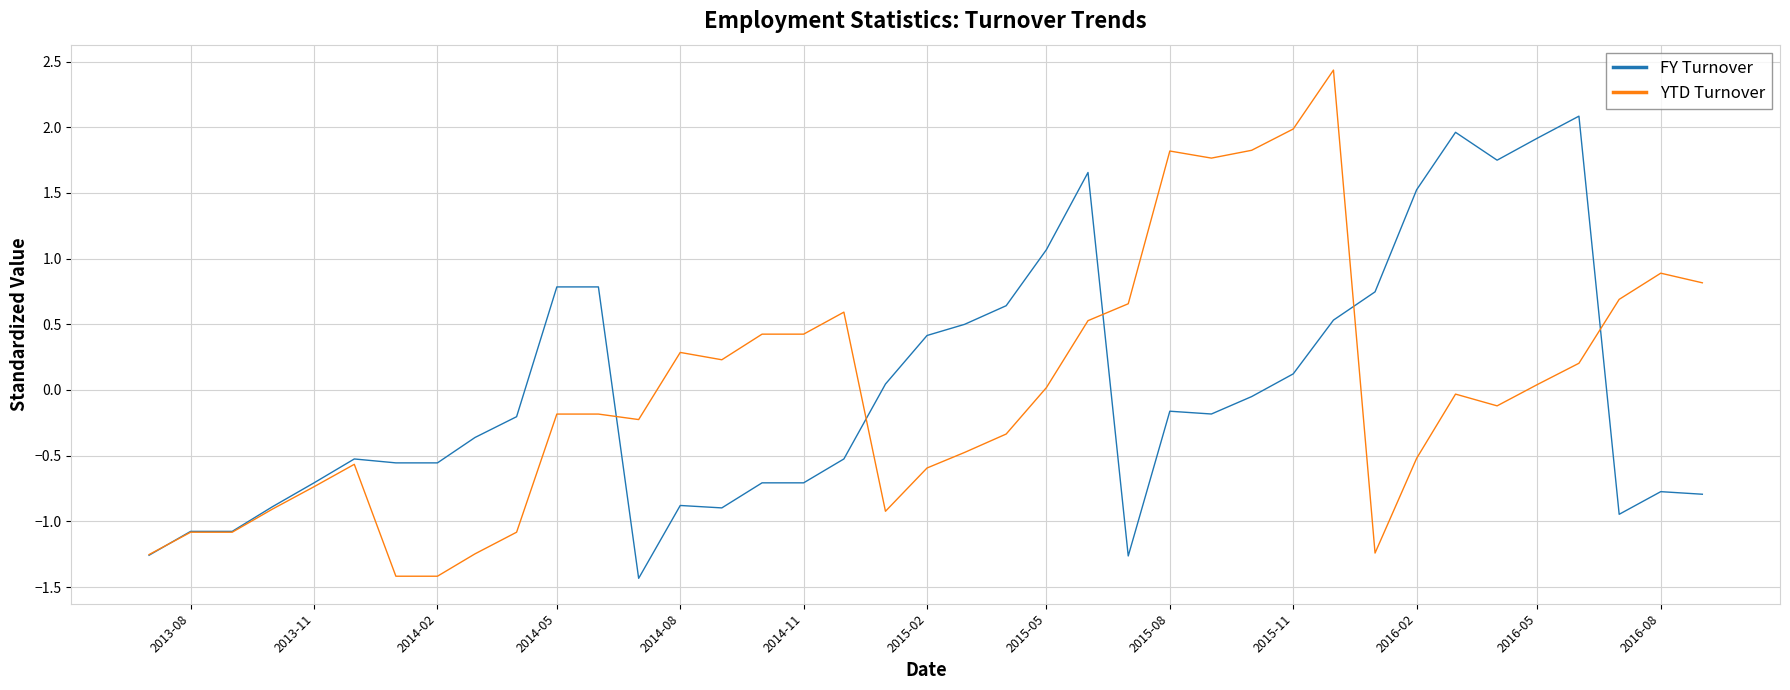

Does the chart display data point markers on the line(s)?

No